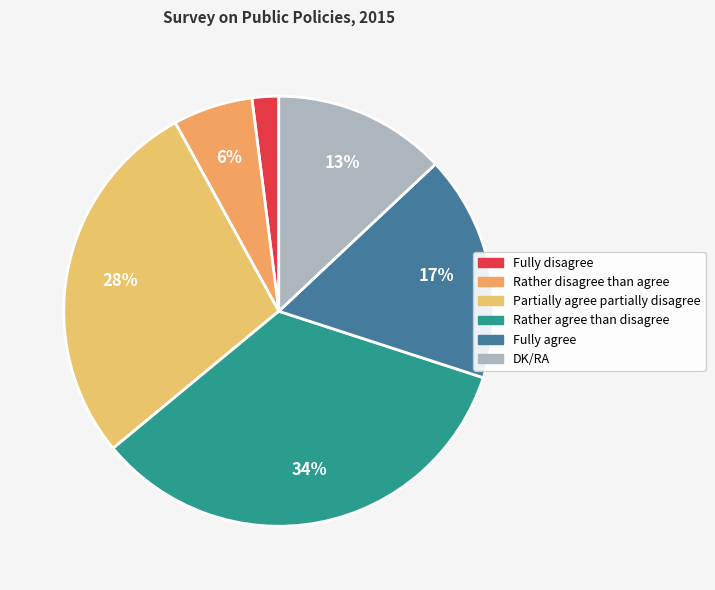

How many slices are in this pie chart?

6